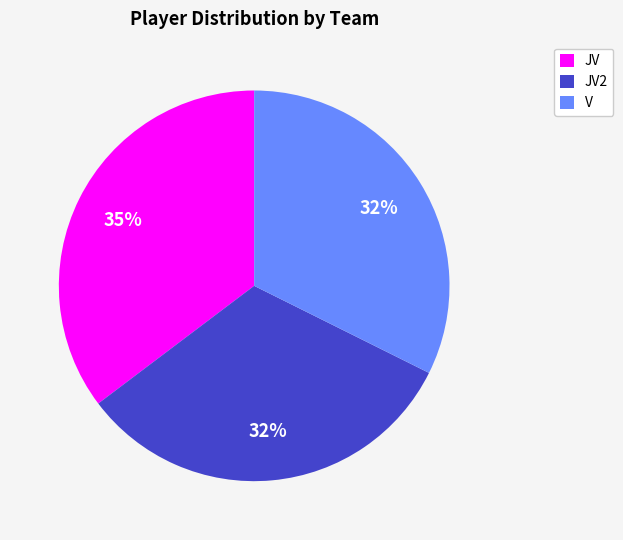

Which has a higher value, JV2 or JV?

JV